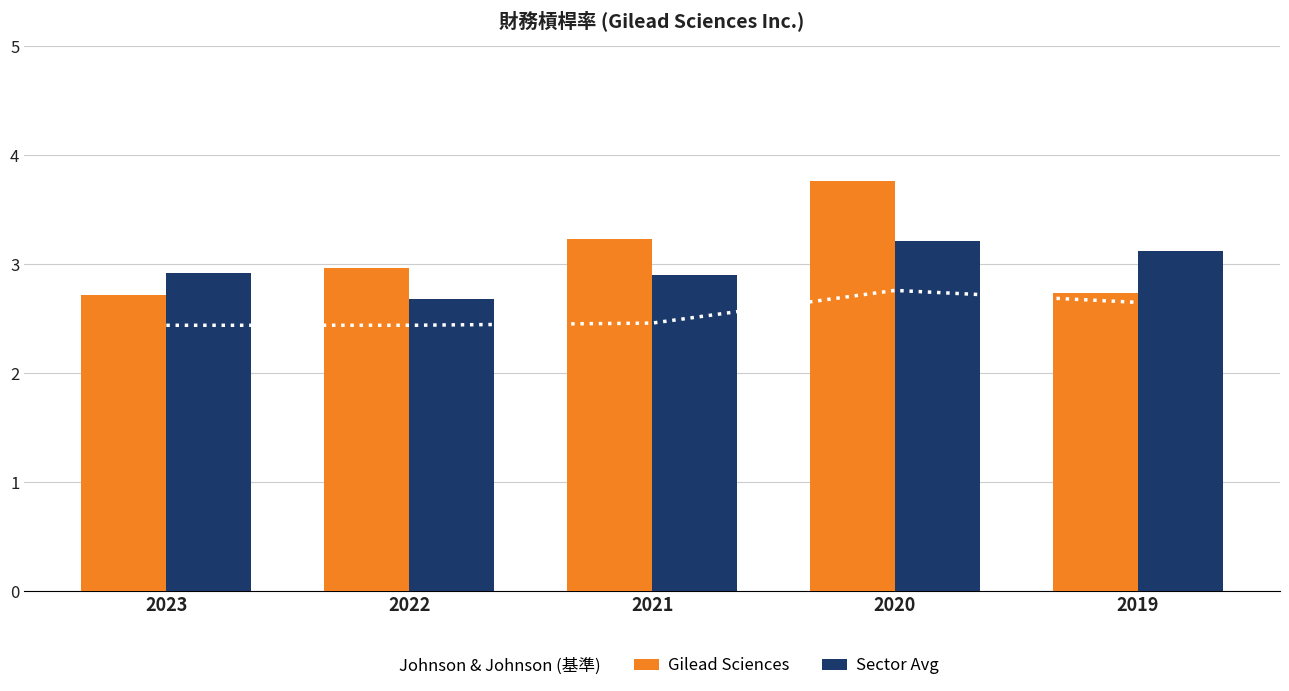

Rank the series by their maximum value, from lowest to highest.

Johnson & Johnson (基準), Sector Avg, Gilead Sciences